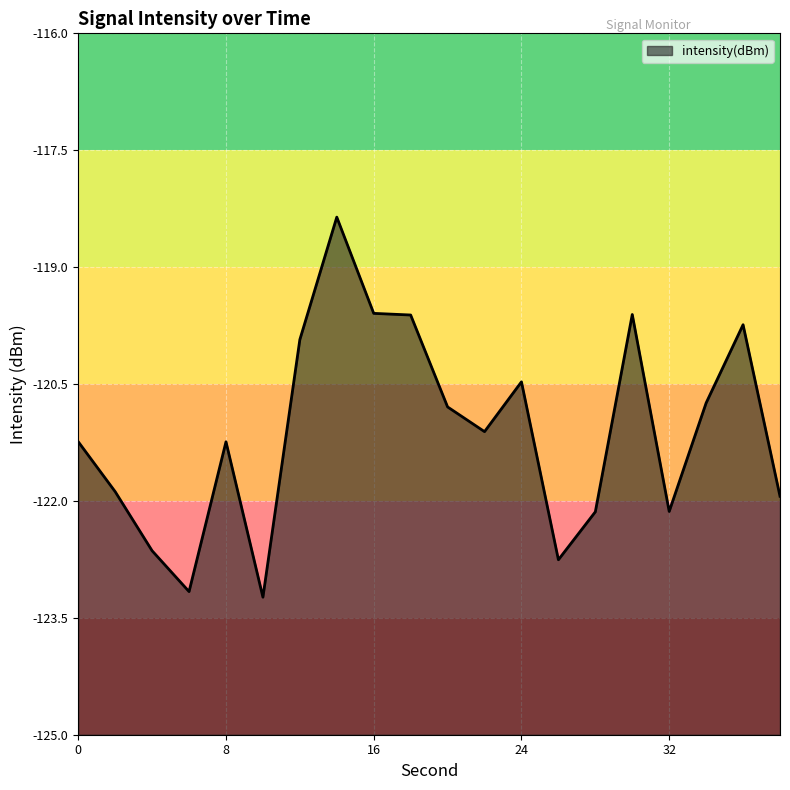

True or false: there are more than 0 points higher than both neighbors.

True